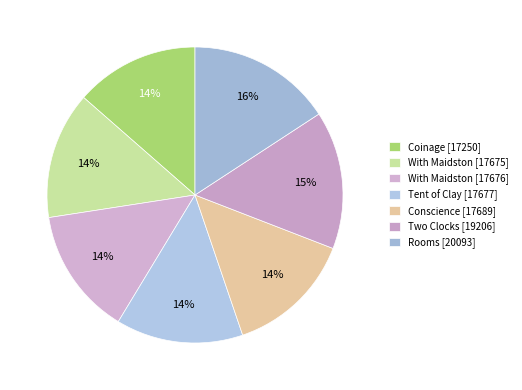

Rank the categories by value from highest to lowest.

Rooms [20093], Two Clocks [19206], Conscience [17689], Tent of Clay [17677], With Maidston [17676], With Maidston [17675], Coinage [17250]